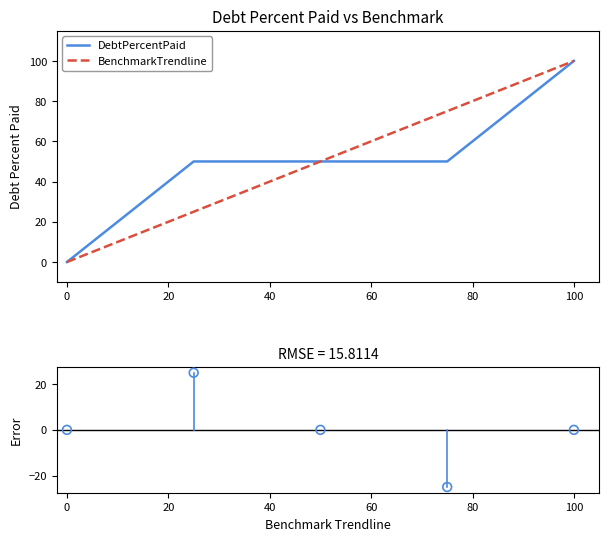

At how many categories does at least one series exceed -19?

5